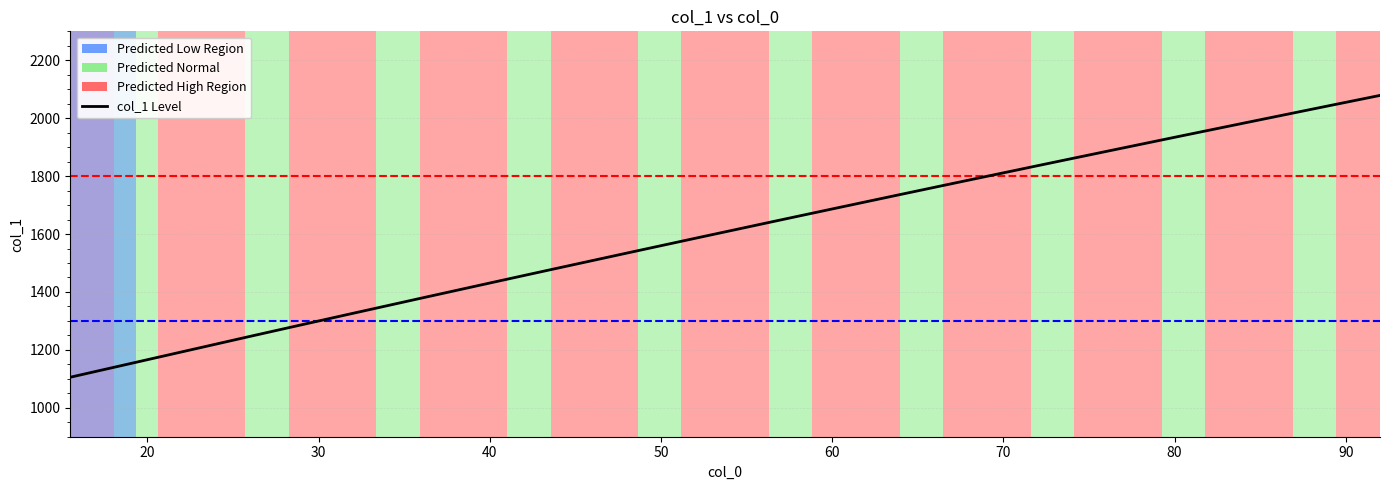

What is the difference between the maximum and minimum values?

973.2